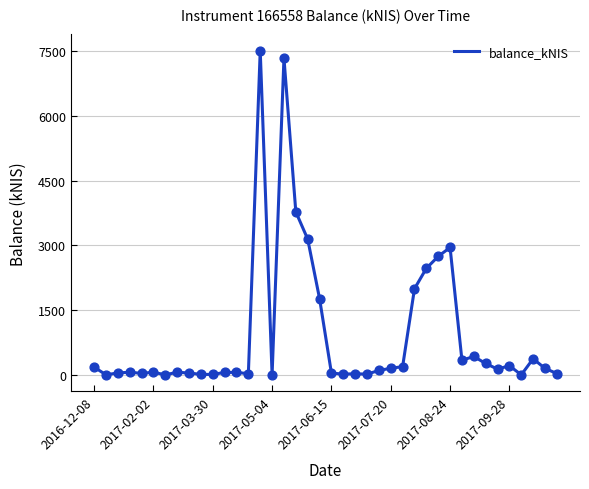

What is the maximum value shown in the chart?

7513.7